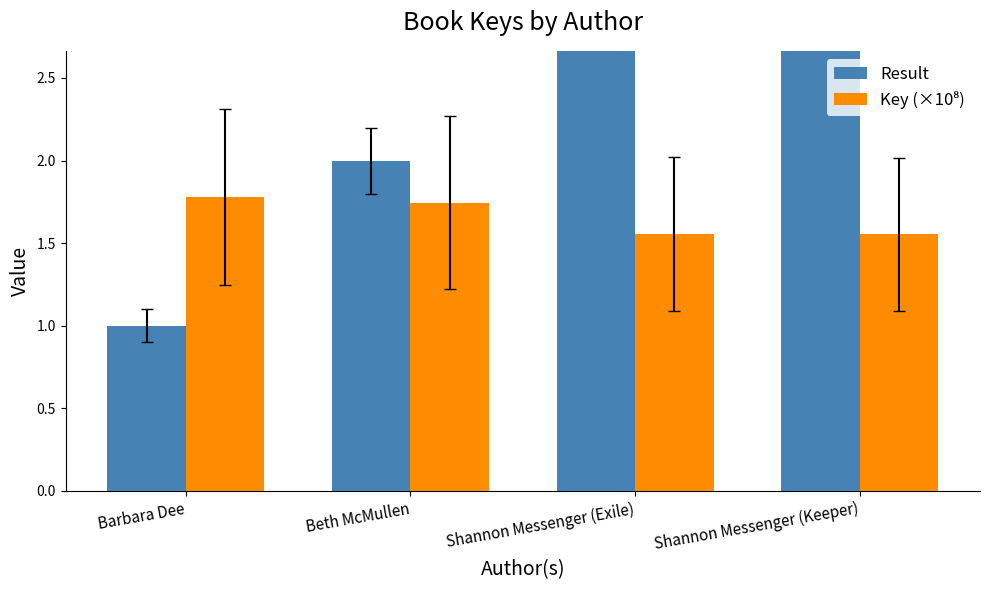

What is the approximate value of Result at Beth McMullen?

2.0